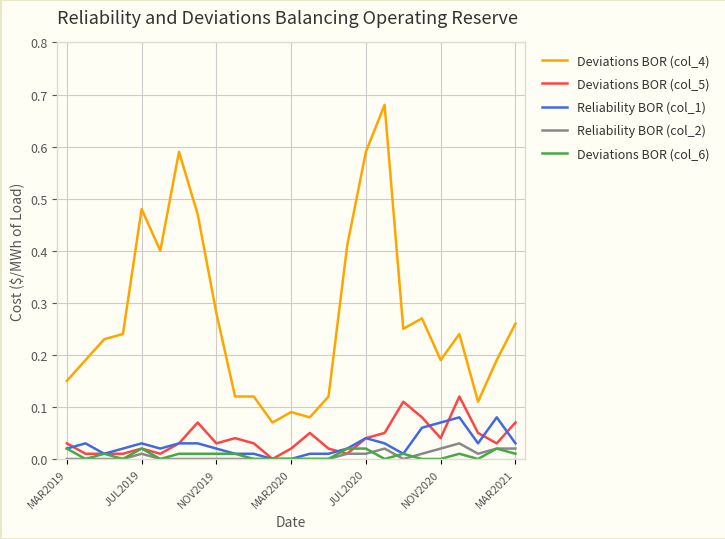

True or false: Deviations BOR (col_4) and Deviations BOR (col_5) intersect in this chart.

False